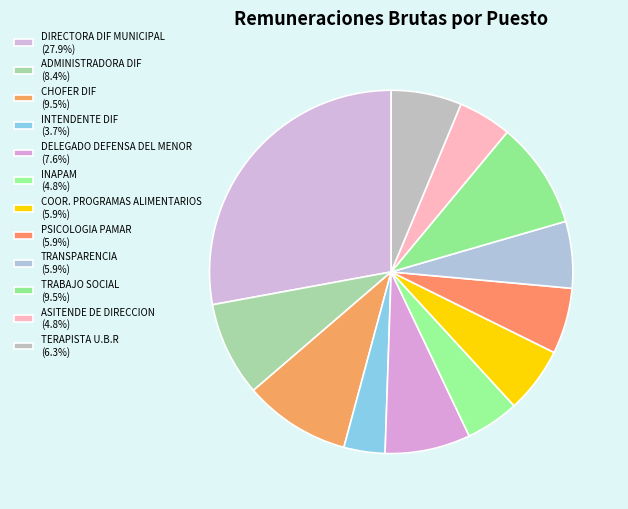

Is it true that TRABAJO SOCIAL is 1% of the pie?

False